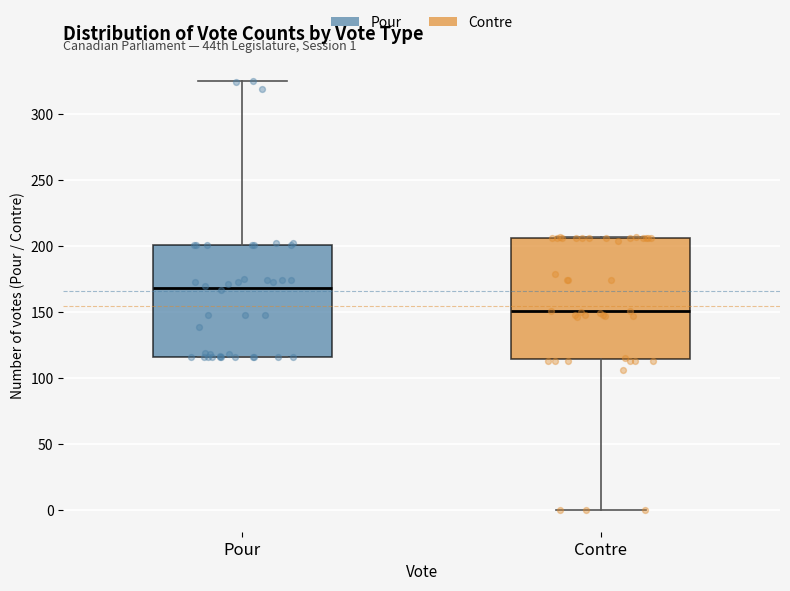

Comparing the boxes themselves (not the whiskers), which one is the tallest?

Contre